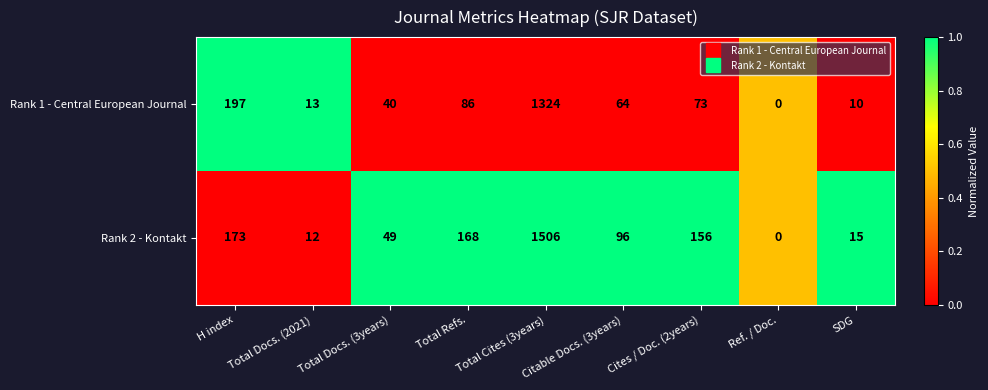

How many values in Rank 2 - Kontakt are above zero?

8